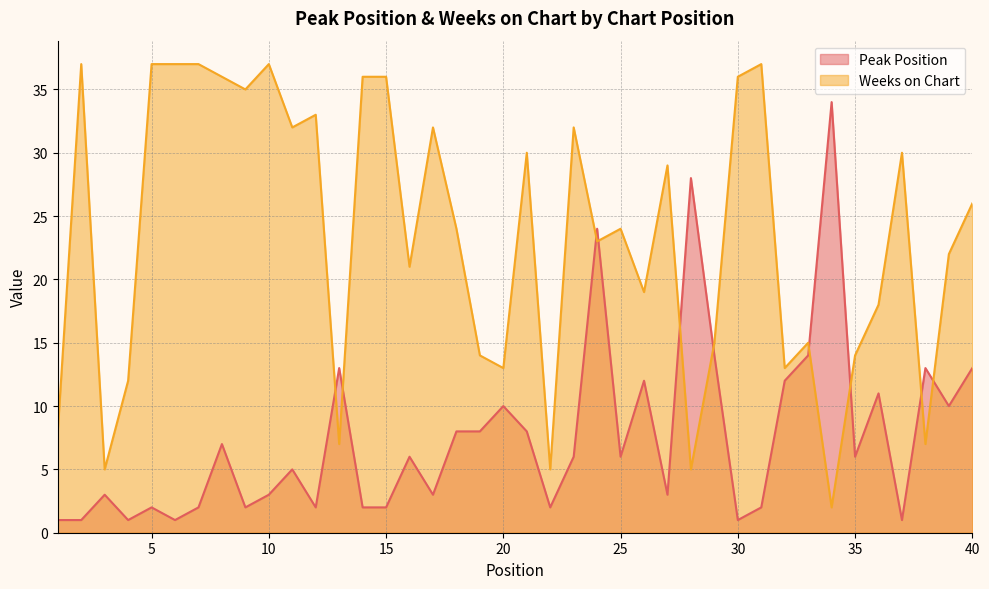

Which has a higher value, 15 or 22?

15